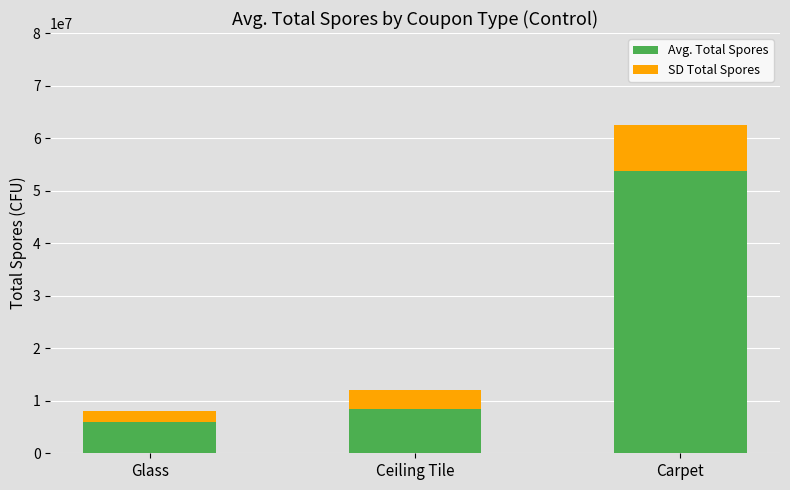

The Avg. Total Spores series shows 5968510.4 at Glass. True or false?

True